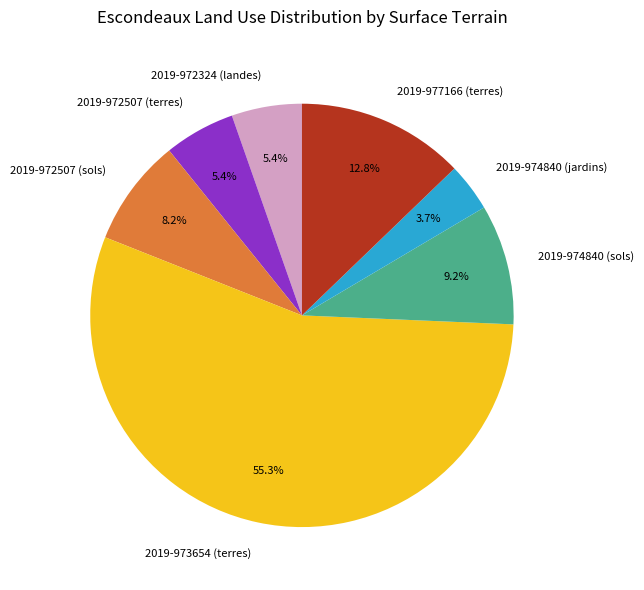

What is the smallest slice in the pie chart?

2019-974840 (jardins)